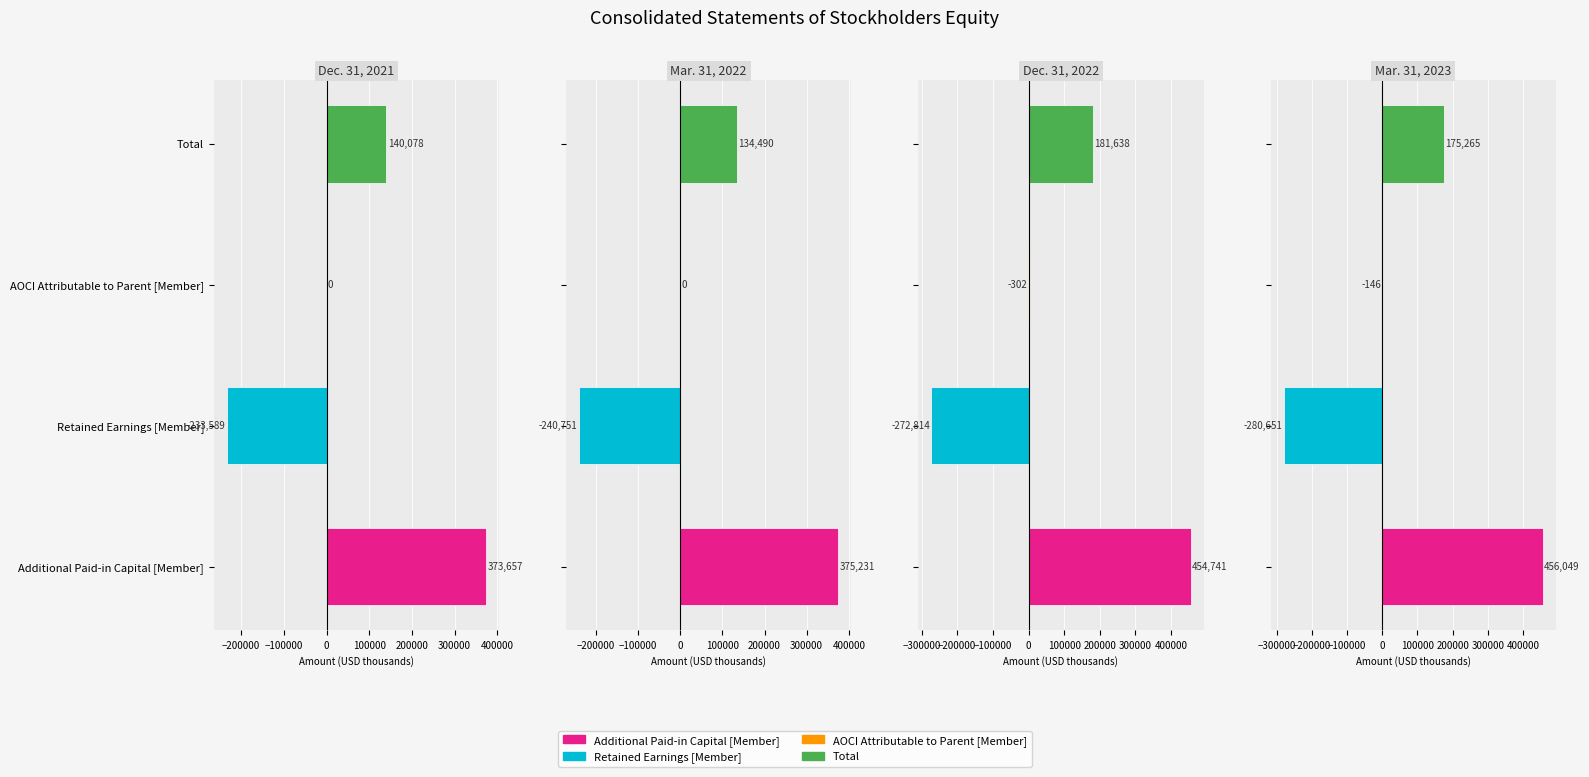

Rank the series by their average value, from highest to lowest.

Additional Paid-in Capital [Member], Total, AOCI Attributable to Parent [Member], Retained Earnings [Member]